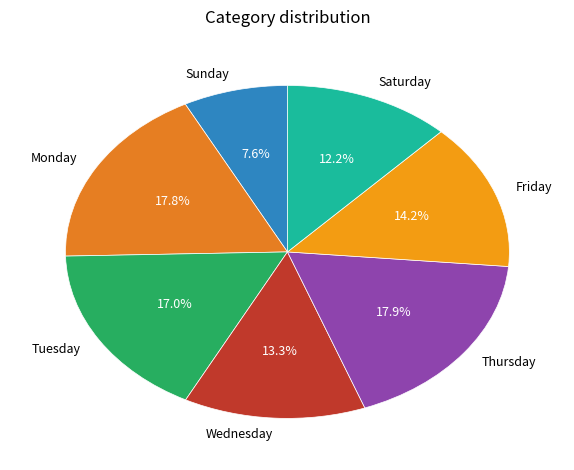

Combined, do Monday and Friday account for over 50%?

No